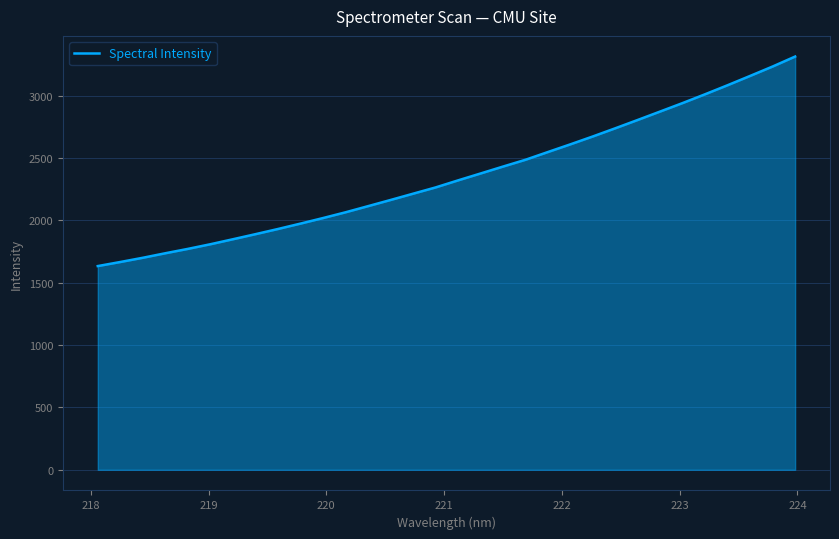

What is the greatest value displayed?

3314.1